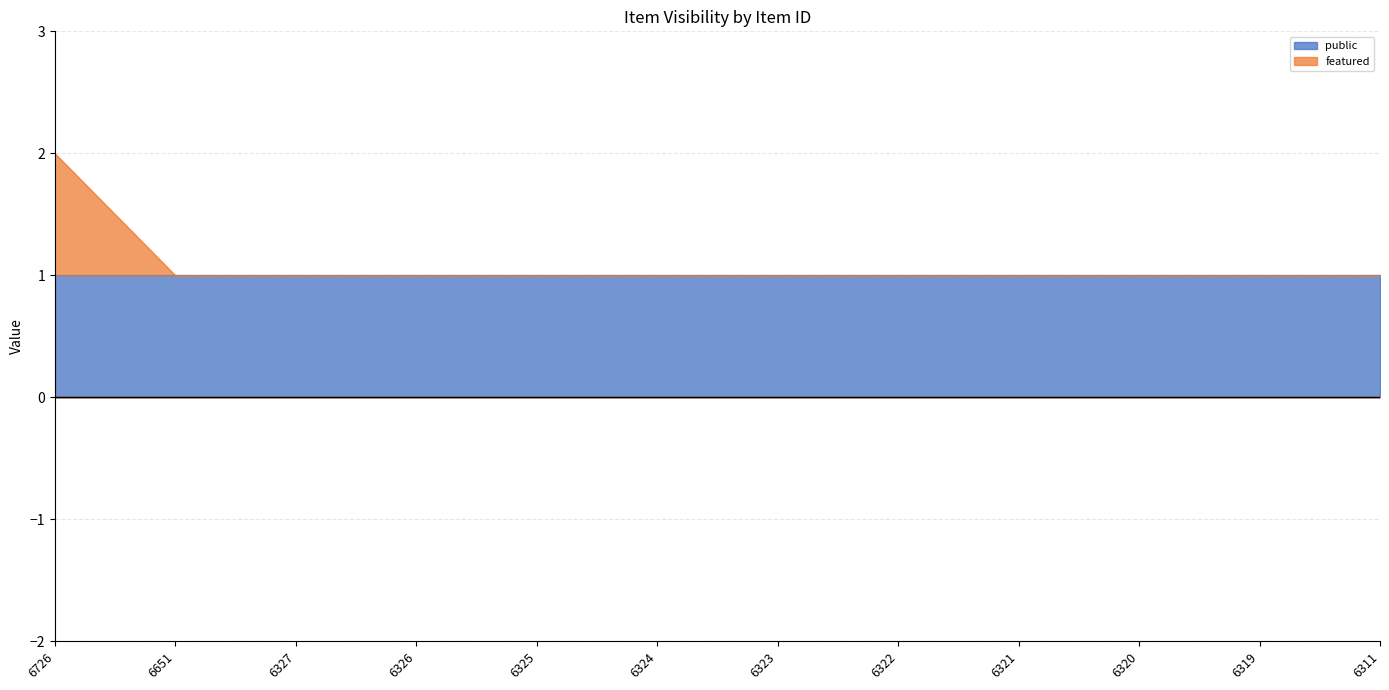

Rank the categories by value from highest to lowest.

6726, 6651, 6327, 6326, 6325, 6324, 6323, 6322, 6321, 6320, 6319, 6311